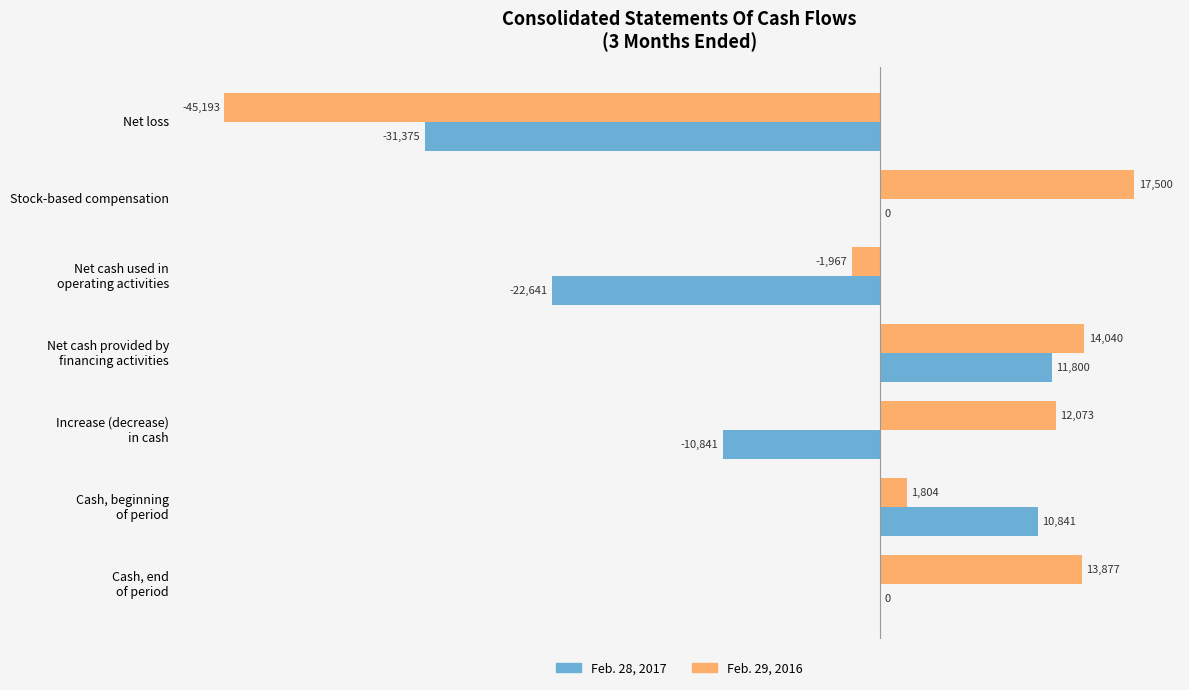

True or false: Feb. 28, 2017 has a value of 0 at Stock-based compensation.

True